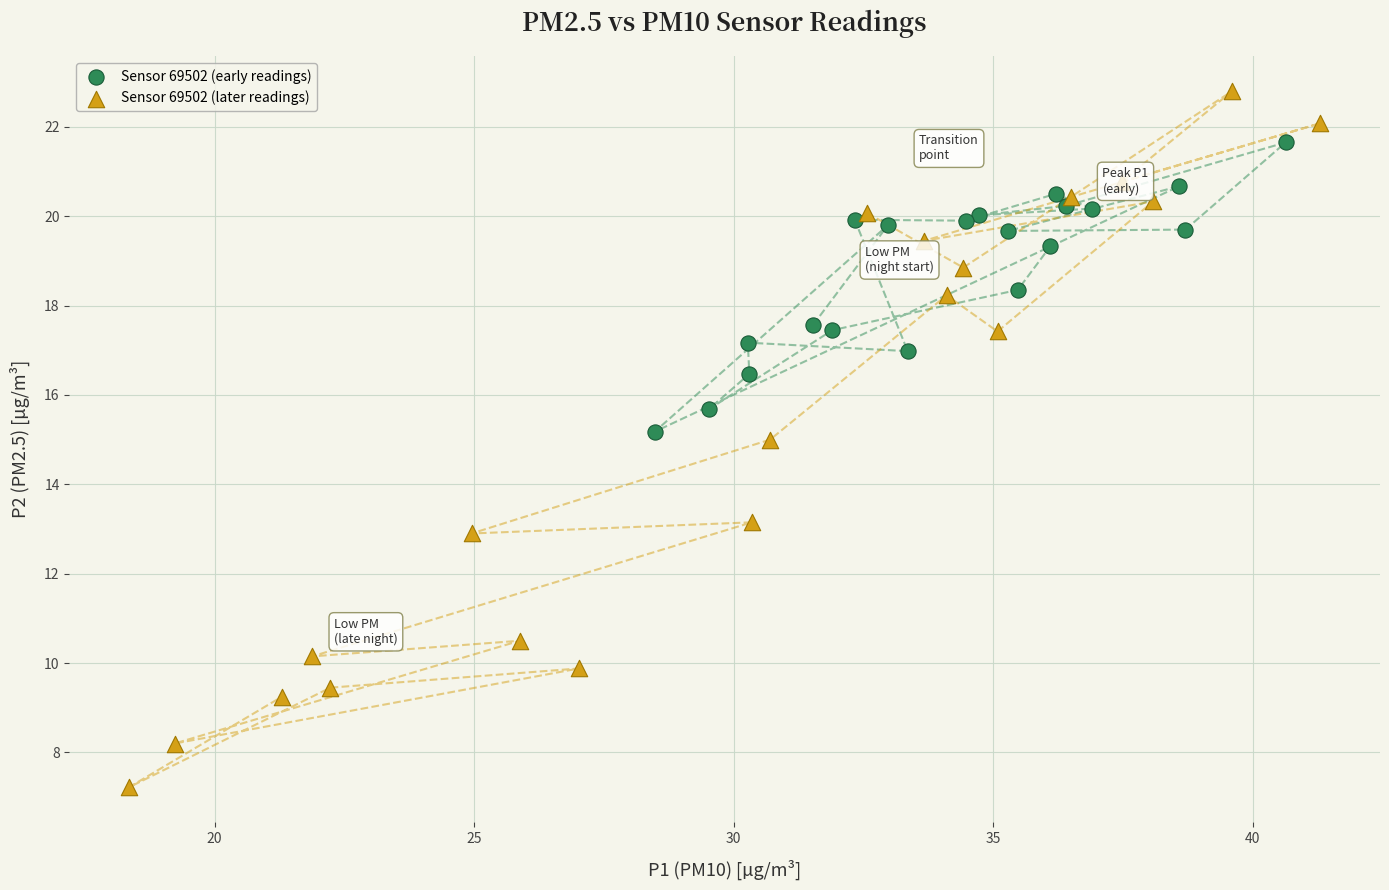

Which series contains the highest Y value?

Sensor 69502 (later readings)